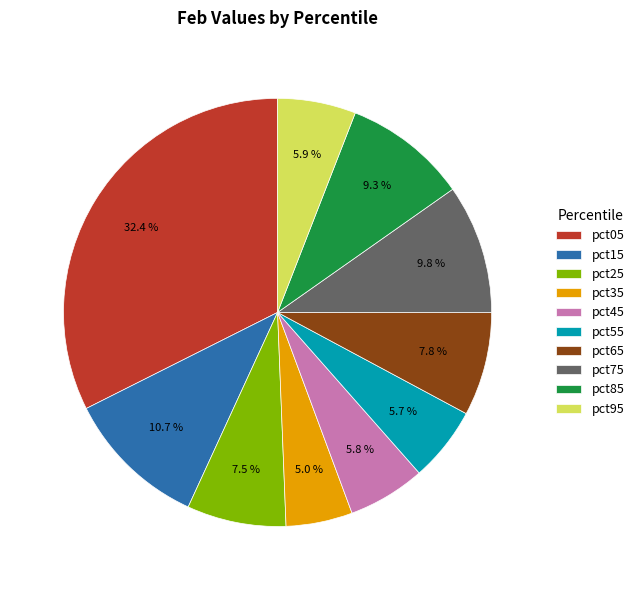

What percentage is NOT represented by pct75?

90.2%